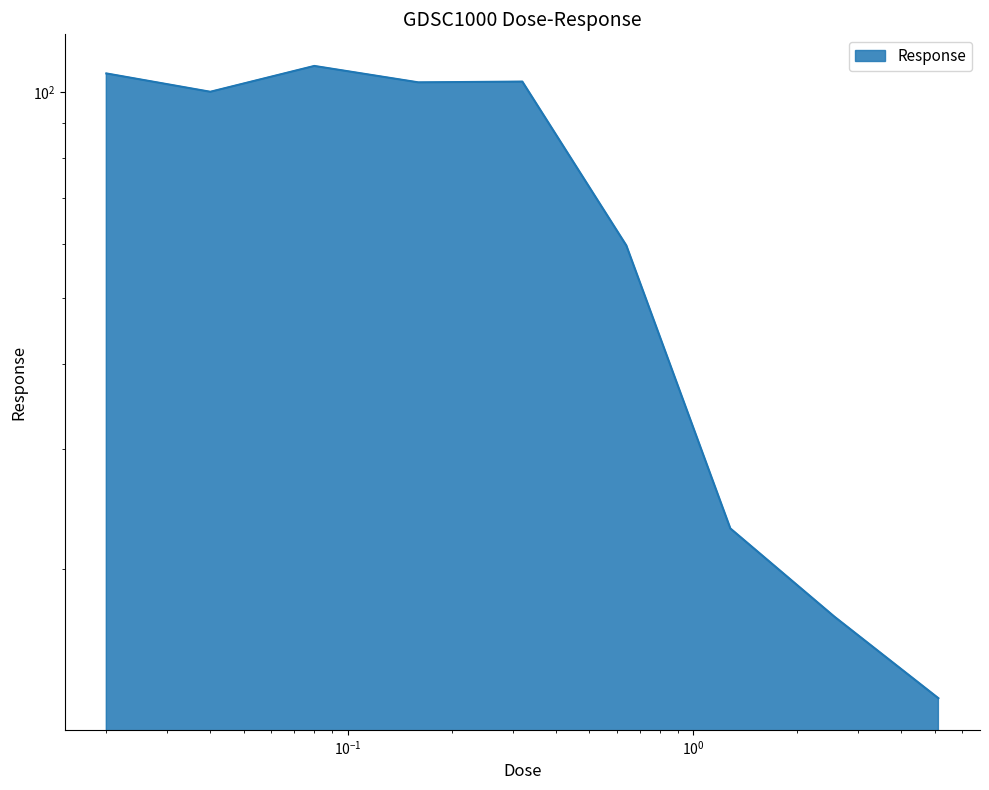

What is the label of the 1st point from the left?

0.02